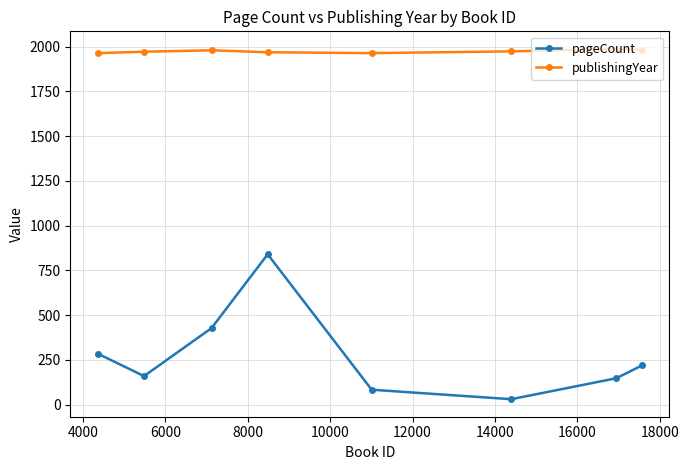

True or false: publishingYear has more than 1 points higher than both neighbors.

True